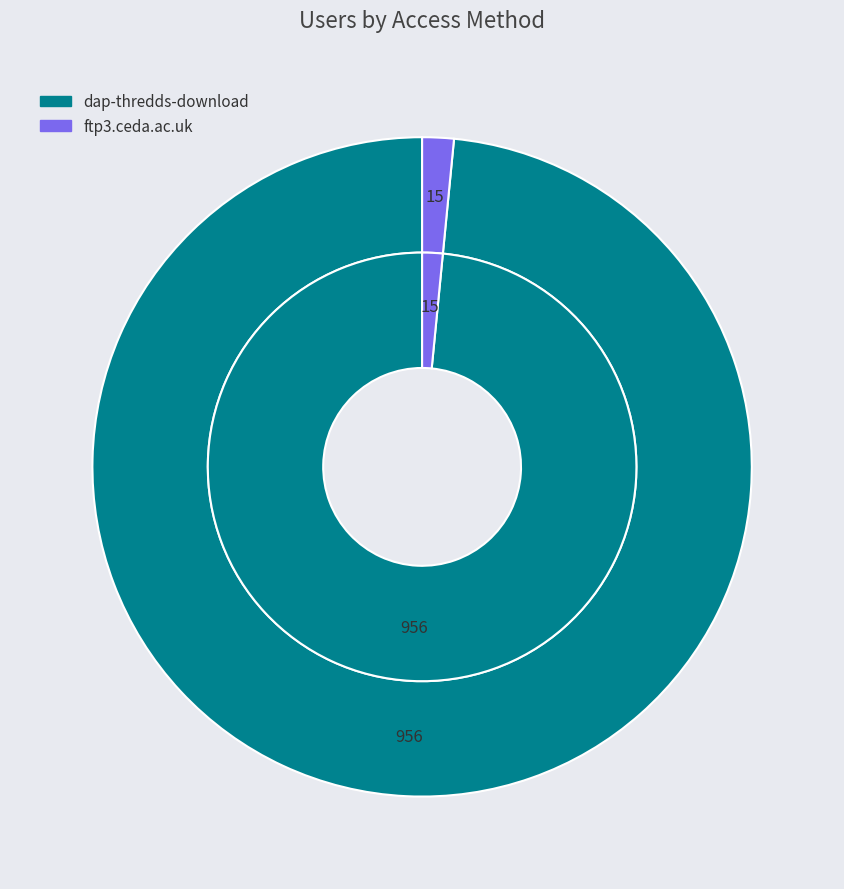

How many segments does this pie chart have?

2